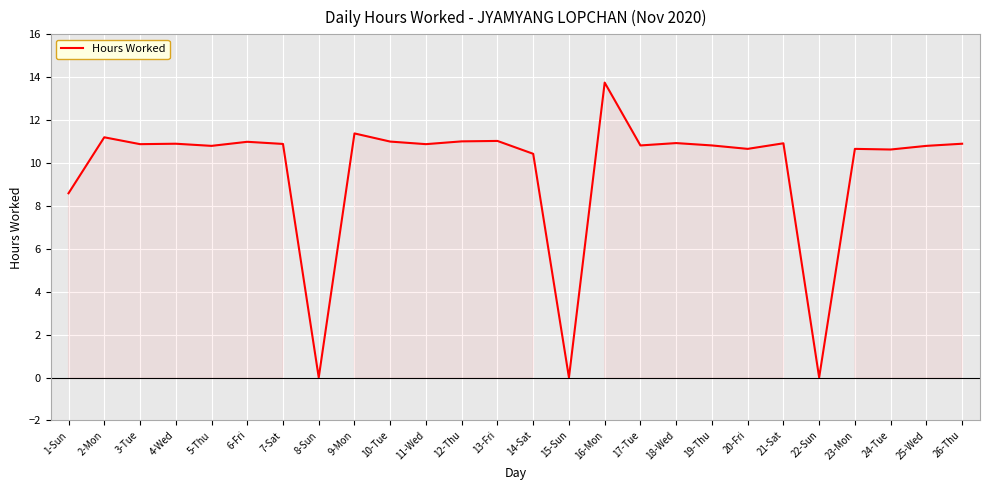

What is the greatest value displayed?

13.8